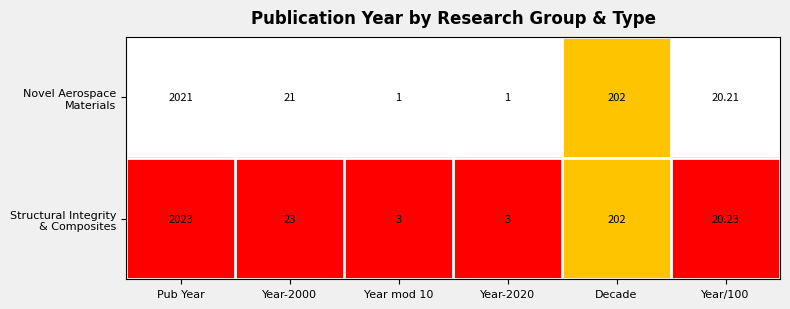

Which category has the highest value across all series?

Pub Year